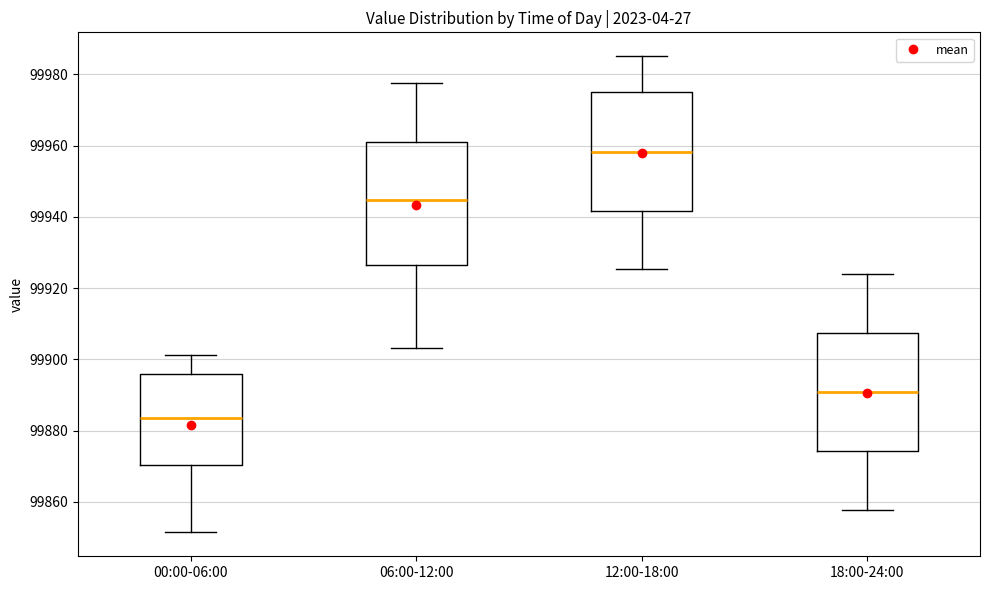

Reading left to right, read every box against the y-axis: the position of its median line, the range the box covers, and the ends of its whiskers. The values are not printed on the chart, so give them approximately, as read against the axis.

00:00-06:00: median 99884, box 99870 to 99896, whiskers 99852 to 99902
06:00-12:00: median 99944, box 99926 to 99960, whiskers 99904 to 99978
12:00-18:00: median 99958, box 99942 to 99976, whiskers 99926 to 99986
18:00-24:00: median 99890, box 99874 to 99908, whiskers 99858 to 99924